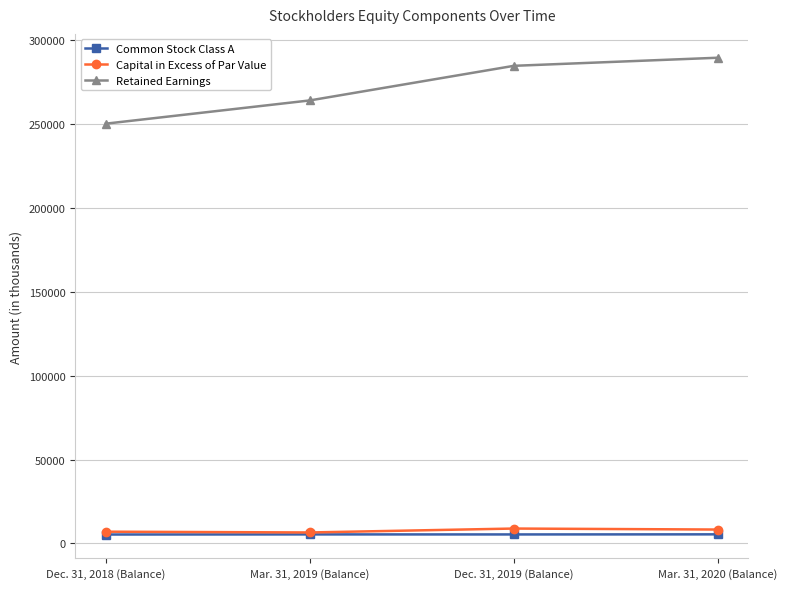

The Retained Earnings series shows 284852 at Dec. 31, 2019 (Balance). True or false?

True